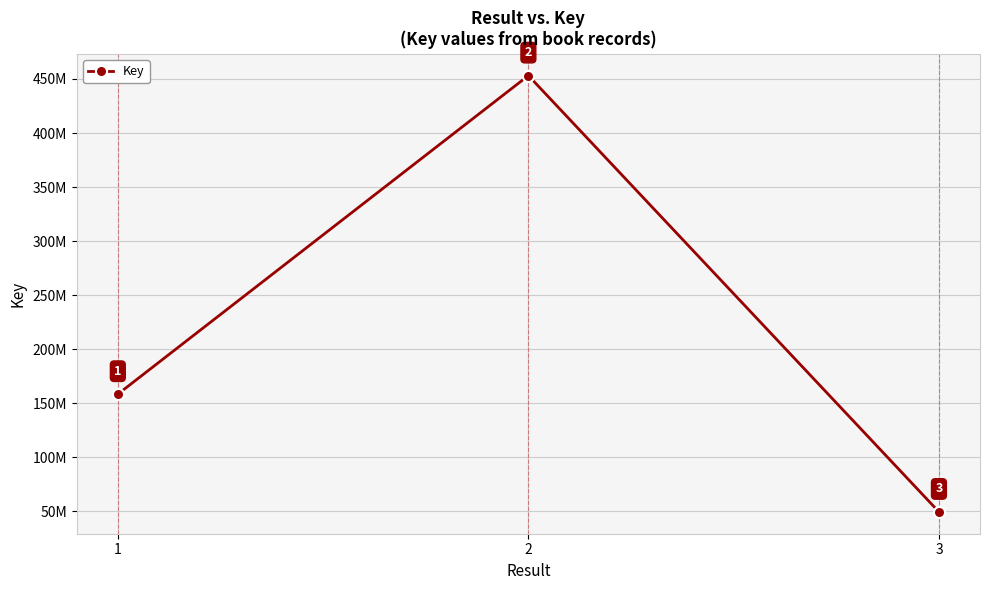

Is this an area chart (filled region under the line)?

No